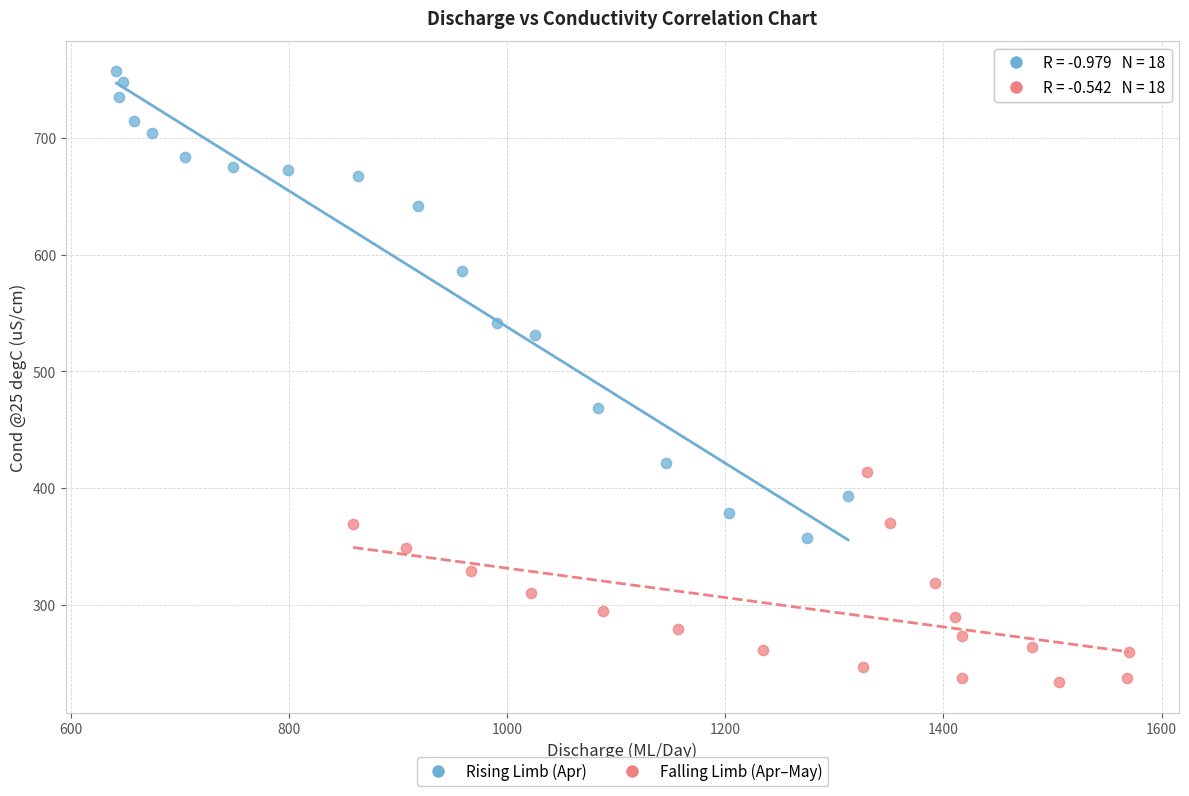

Which series has the widest spread of Y values?

Rising Limb (Apr)